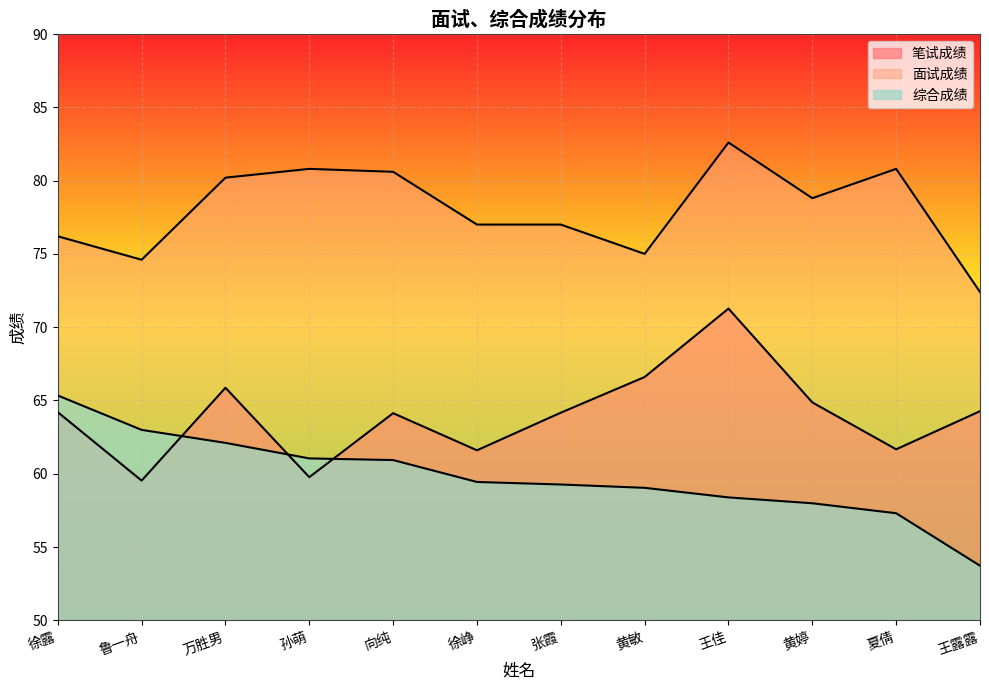

In 笔试成绩, how many points are lower than both neighbors (excluding endpoints)?

4